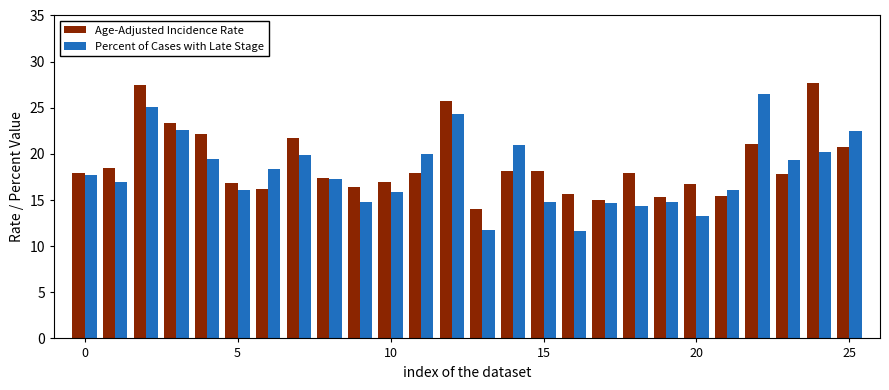

What is the maximum value shown in the chart?

27.7